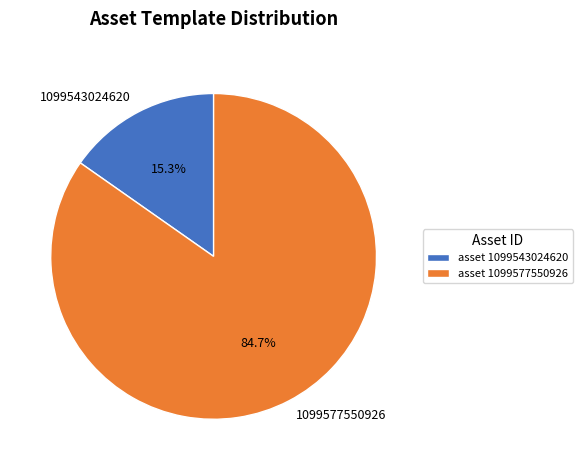

Which has a higher value, 1099577550926 or 1099543024620?

1099577550926